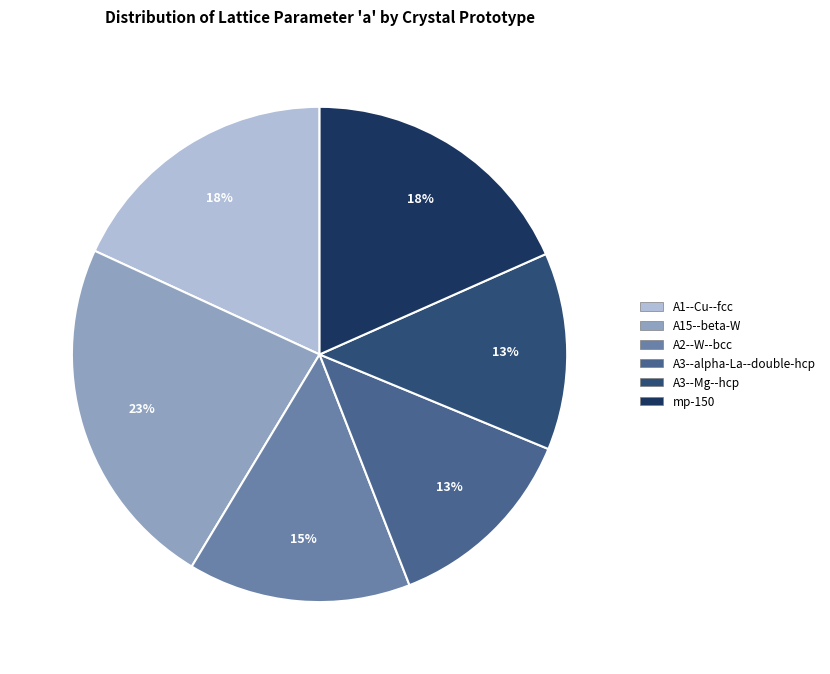

Is it true that A3--alpha-La--double-hcp is 1% of the pie?

False